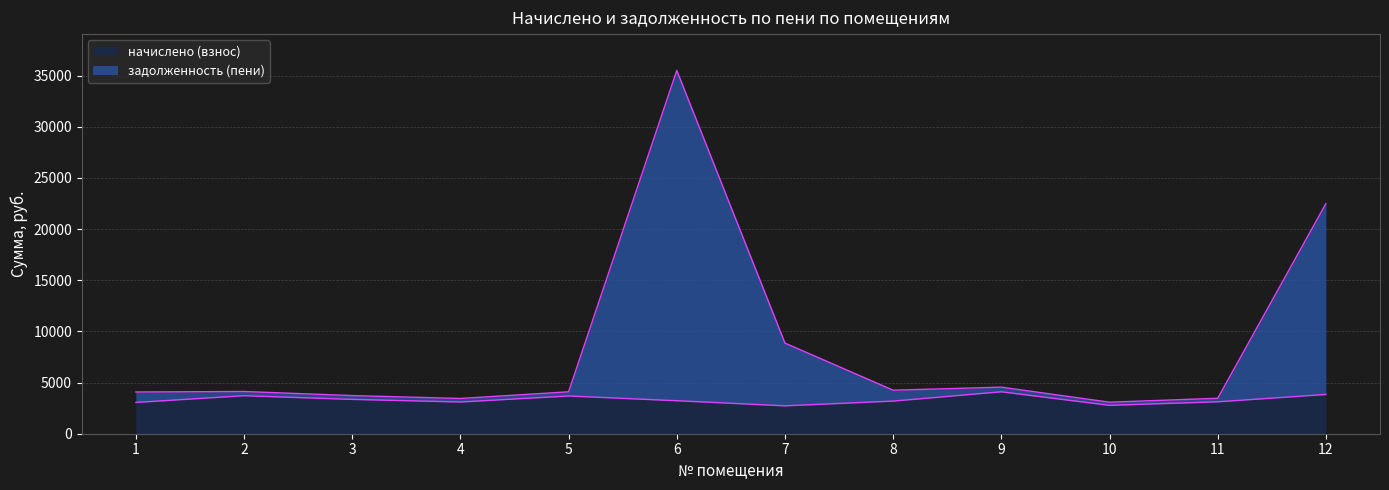

In задолженность (пени), how many points are higher than both neighbors (excluding endpoints)?

3